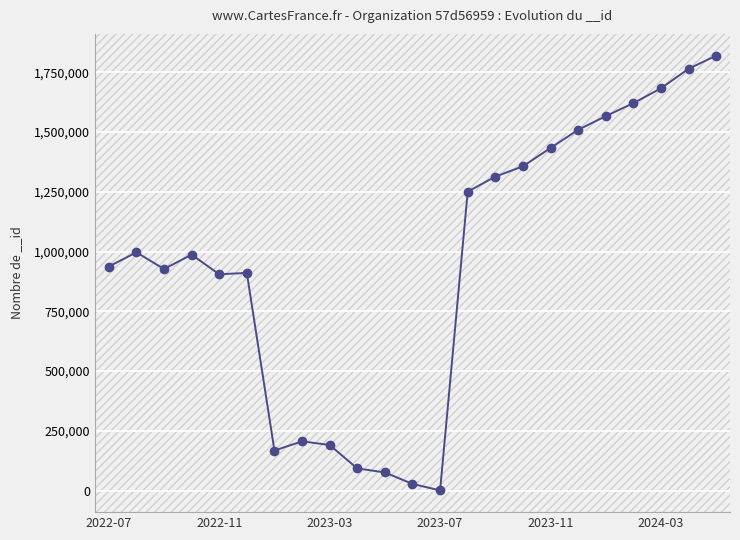

What is the difference between the maximum and second lowest values?

1791611